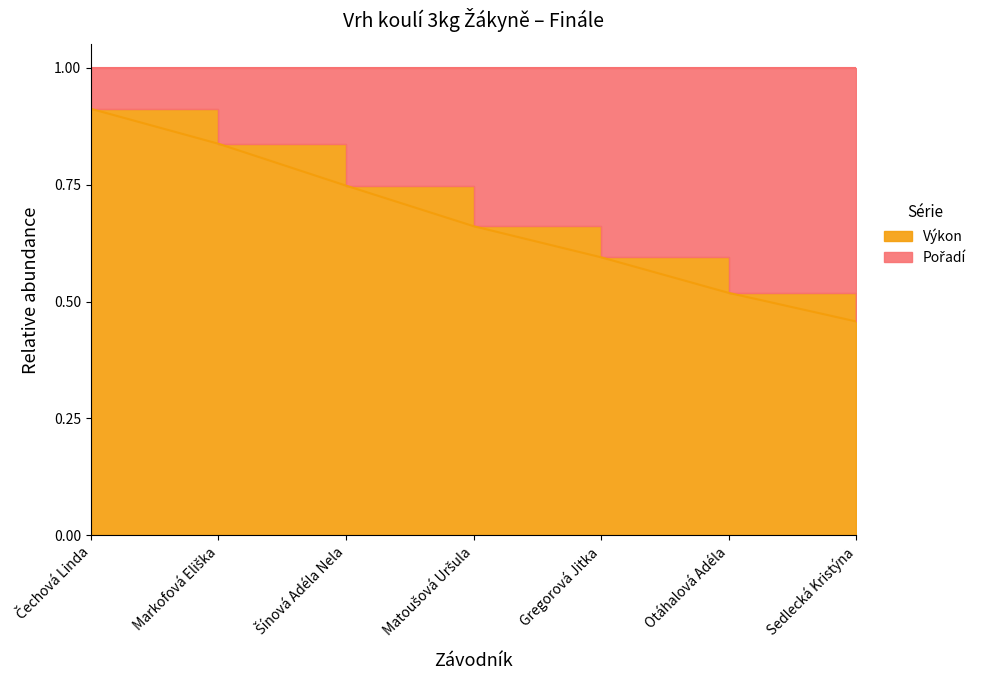

The value at Gregorová Jitka is 0.9. True or false?

False